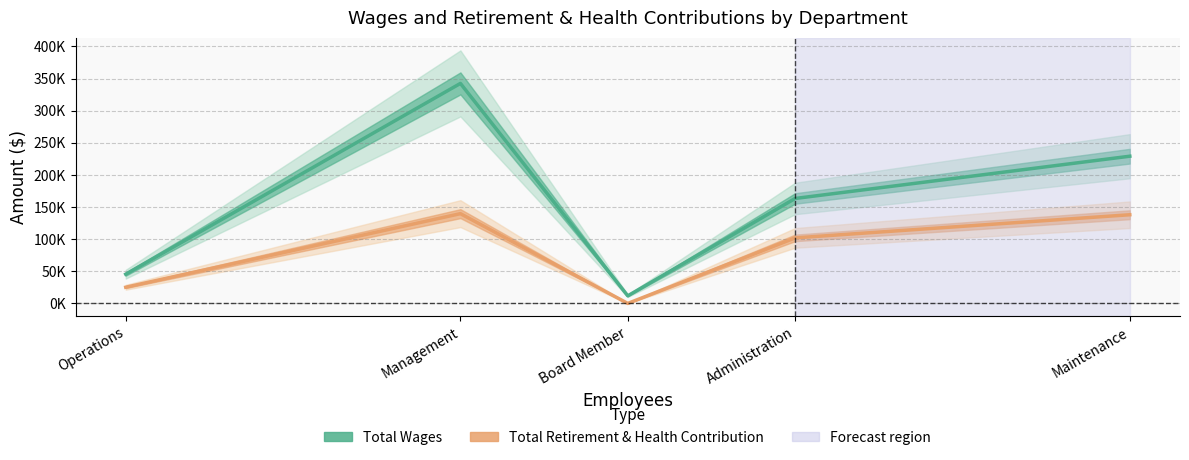

How many lines are shown in the chart?

2